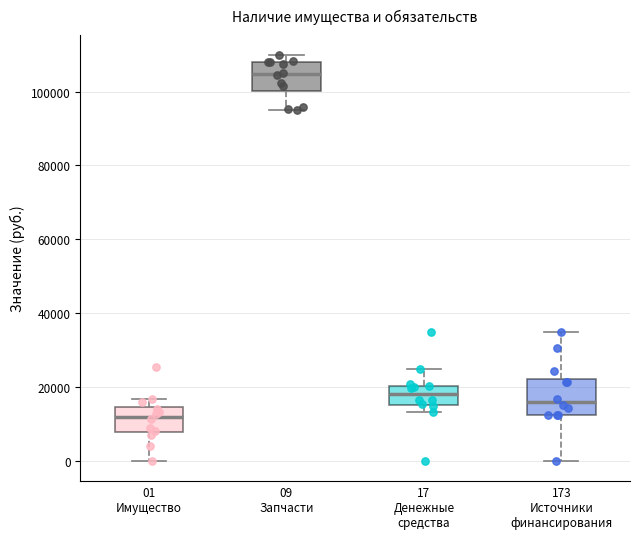

Reading left to right, read every box against the y-axis: the position of its median line, the range the box covers, and the ends of its whiskers. The values are not printed on the chart, so give them approximately, as read against the axis.

01 Имущество: median 12000, box 8000 to 14000, whiskers 0 to 16000
09 Запчасти: median 104000, box 100000 to 108000, whiskers 96000 to 110000
17 Денежные средства: median 18000, box 16000 to 20000, whiskers 14000 to 24000
173 Источники финансирования: median 16000, box 12000 to 22000, whiskers 0 to 36000